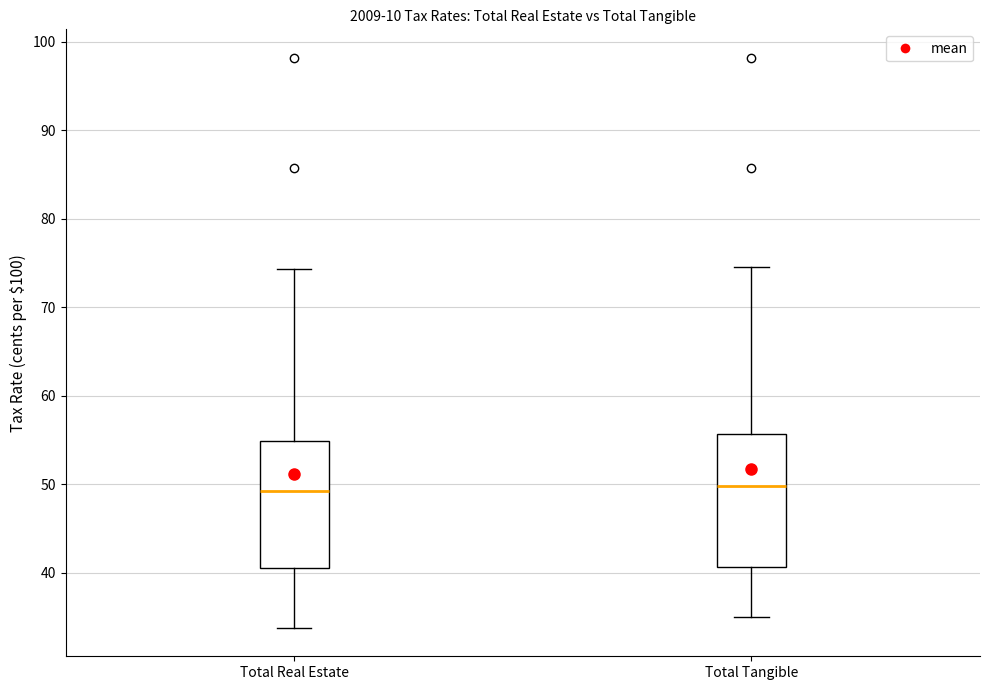

Reading left to right, read every box against the y-axis: the position of its median line, the range the box covers, and the ends of its whiskers. The values are not printed on the chart, so give them approximately, as read against the axis.

Total Real Estate: median 49, box 41 to 55, whiskers 34 to 74
Total Tangible: median 50, box 41 to 56, whiskers 35 to 75